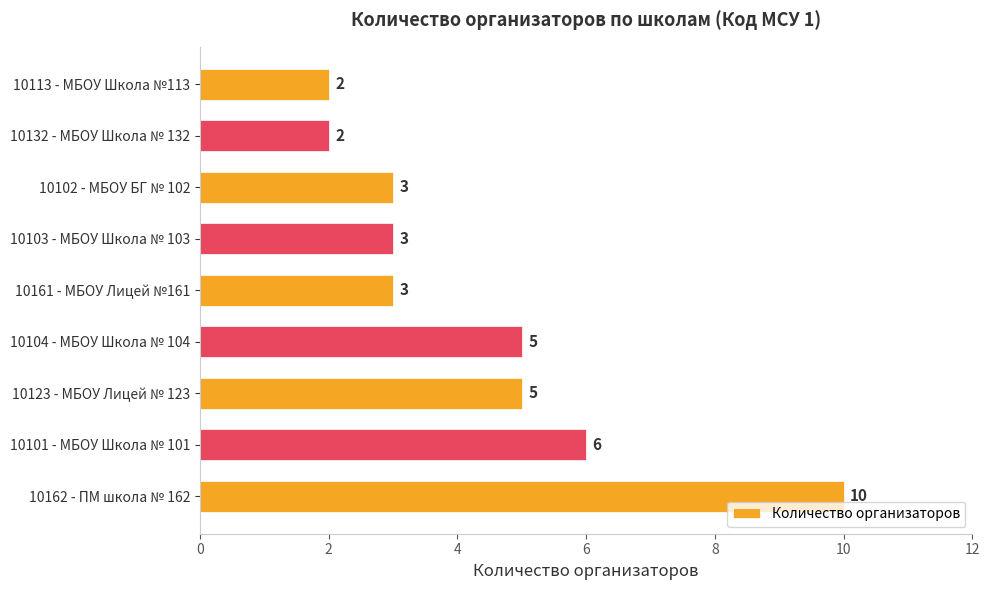

What is the greatest value displayed?

10